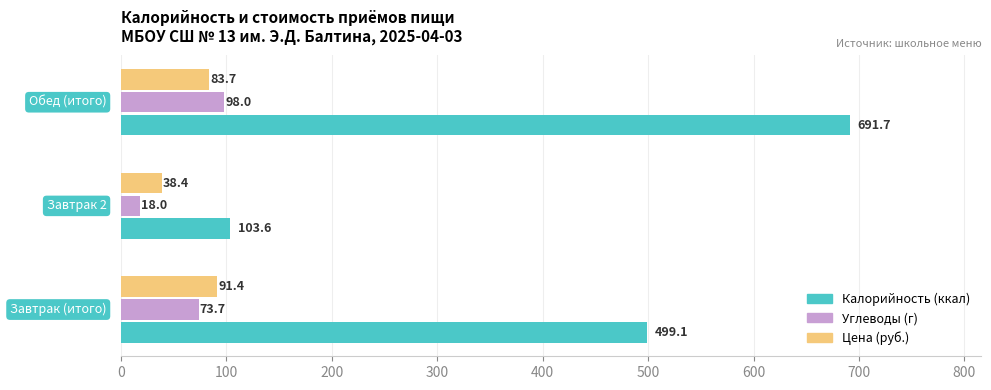

How many values in the Углеводы (г) series are below 73?

1